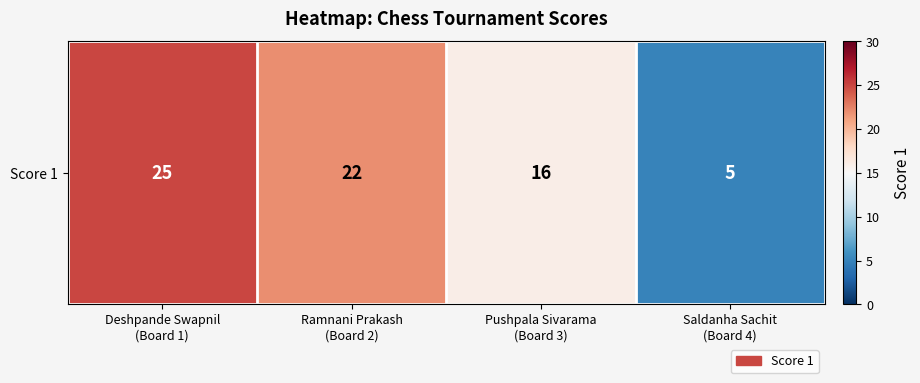

The chart shows a value of 3 at Saldanha Sachit
(Board 4). True or false?

False